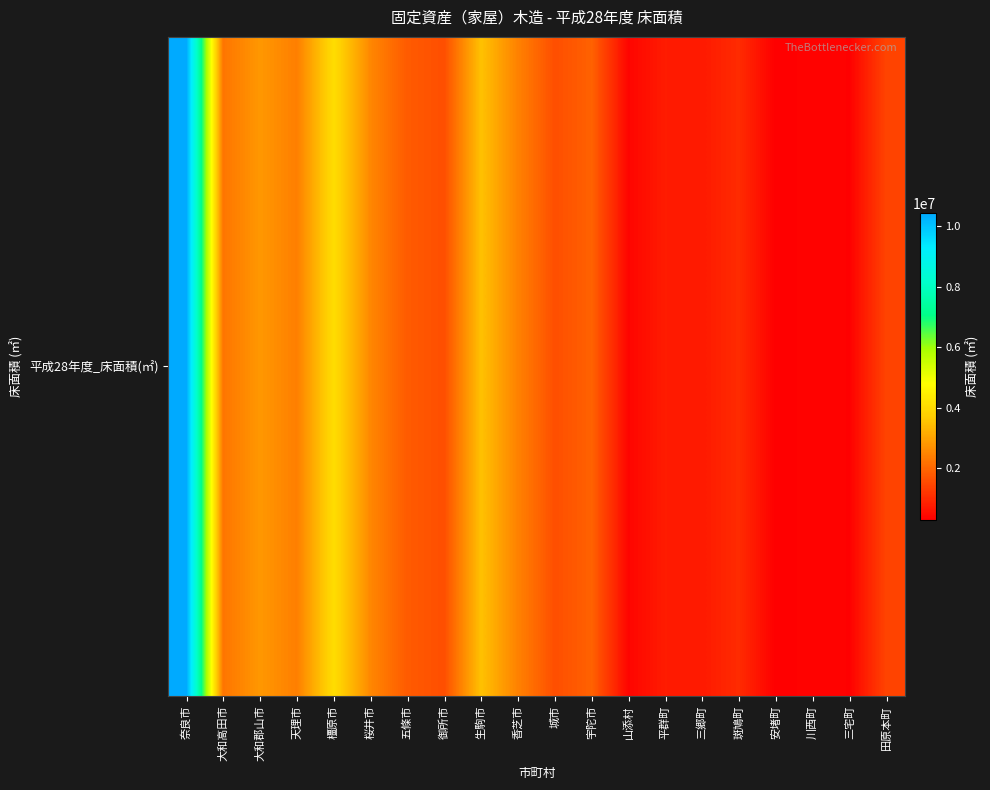

Reading right to left, transcribe all the data shown in this chart.

1444318	334080	368134	298019	1032497	738627	775071	398202	1928926	1609259	2458604	3513666	1609771	1820821	2550408	4059863	2412728	2825713	2251972	10432605